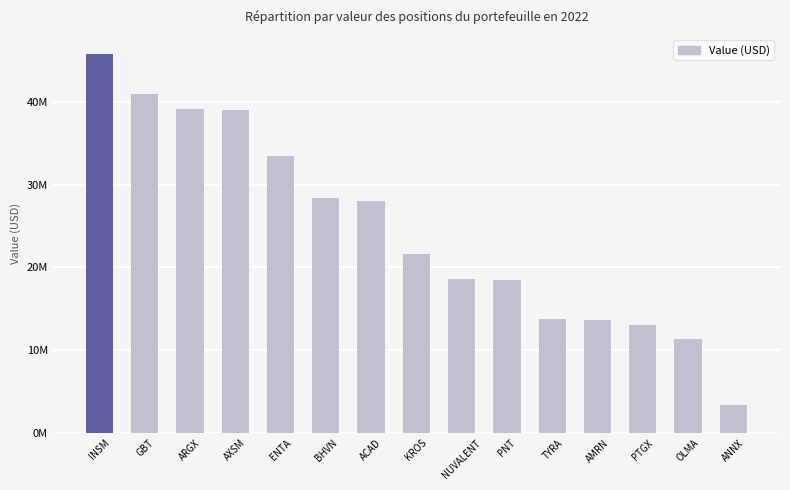

Are the bars horizontal?

No